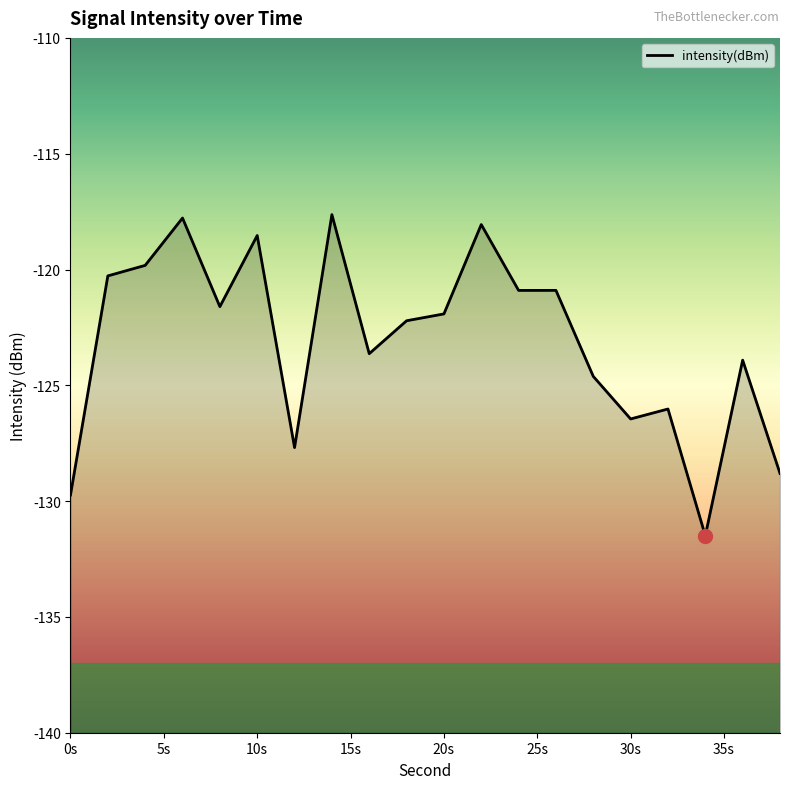

How many data points does each series have?

20